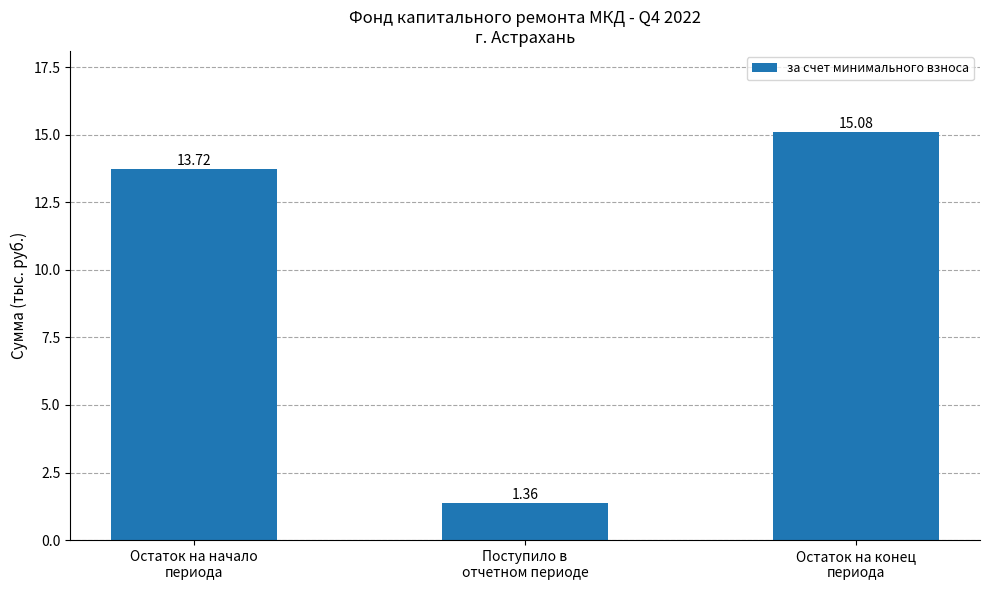

What is the value of the 3rd bar from the left?

15.1